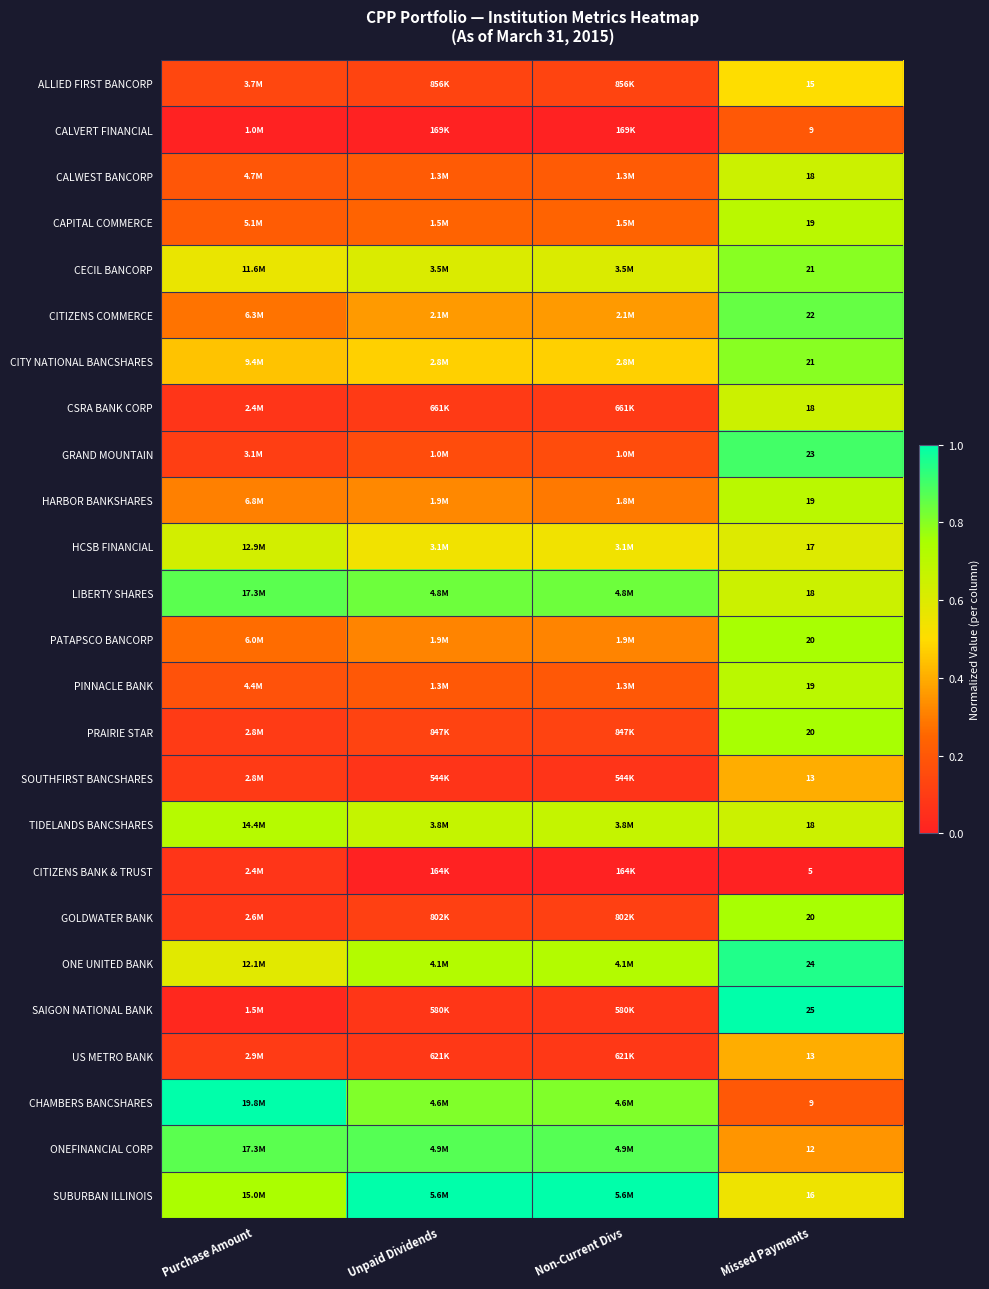

At which category is the sum across all series the highest?

Missed Payments